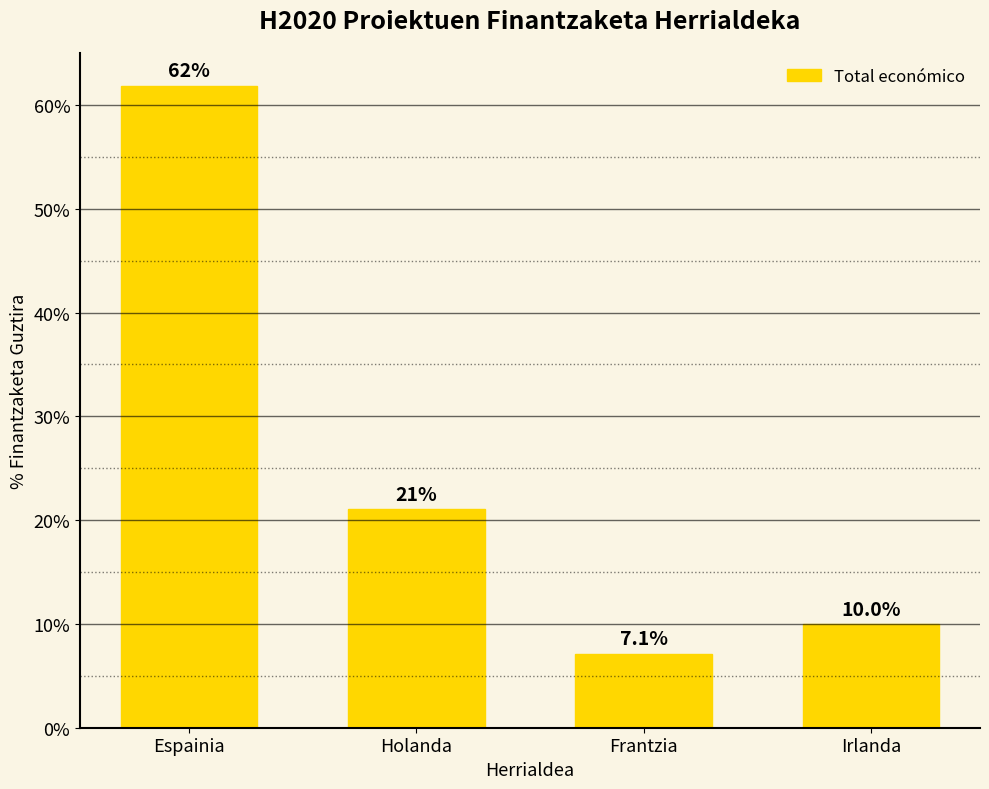

At which category does the chart reach its minimum across all series?

Frantzia